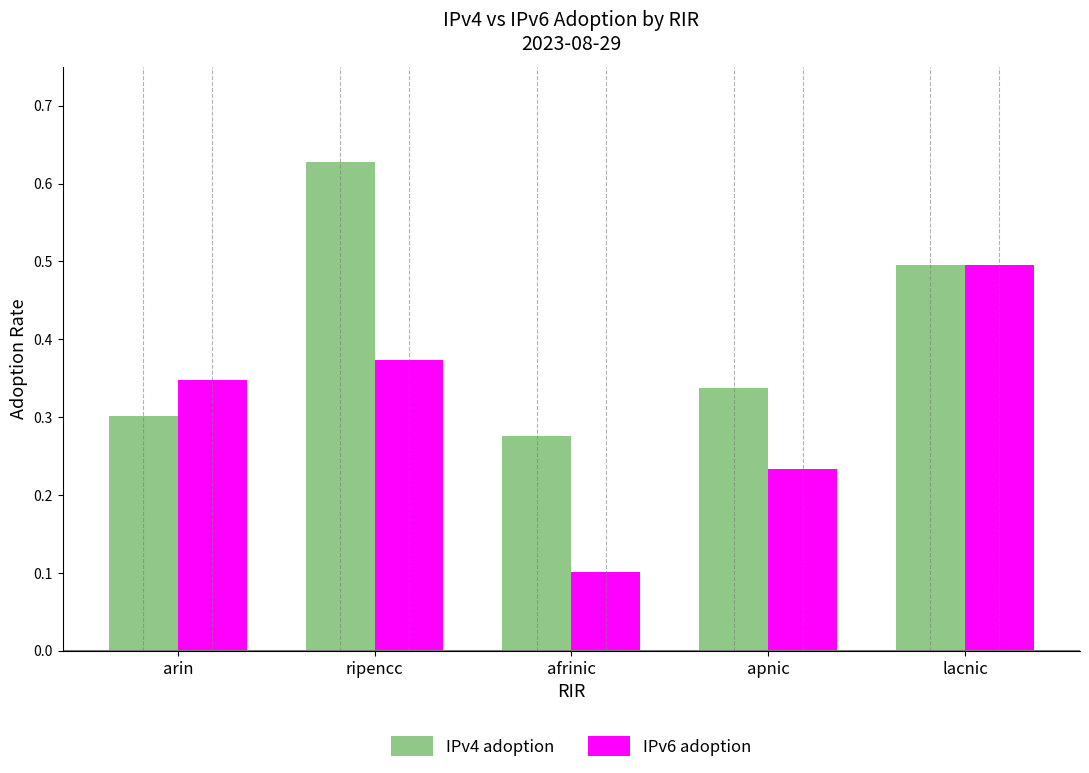

How many IPv4 adoption values are between 0 and 1?

5